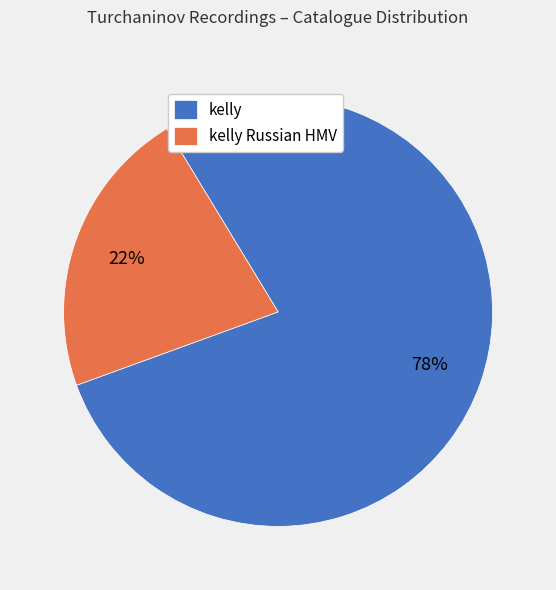

To the nearest percent, what is the difference between the largest and smallest slice percentages?

56%